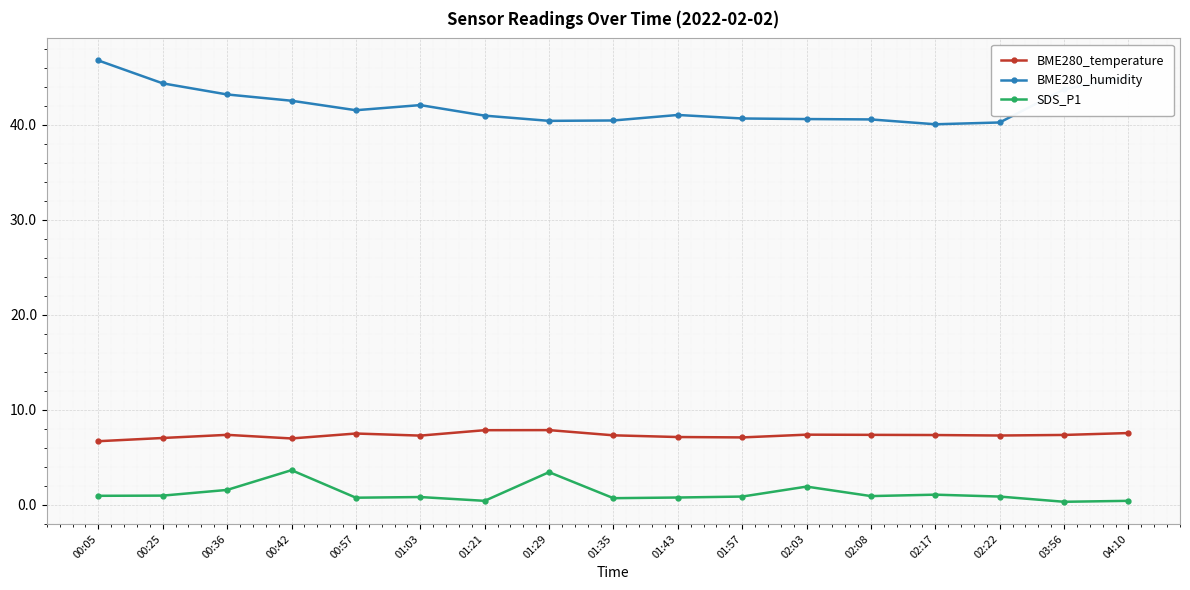

What is the difference between the BME280_humidity values at 02:03 and 03:56?

3.1